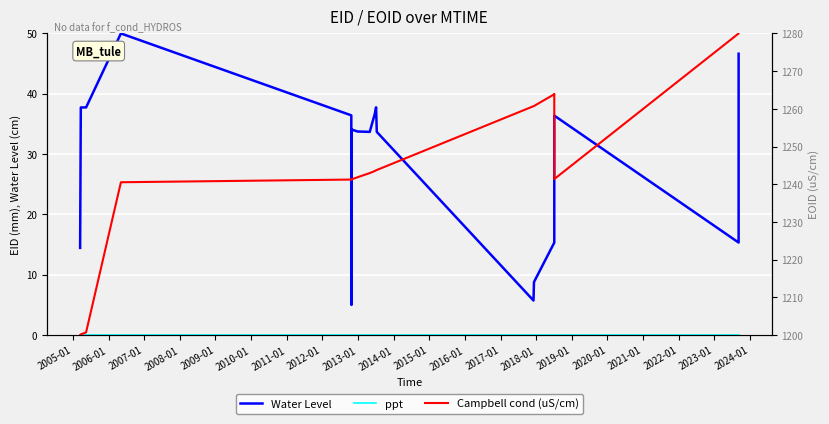

At which label does Water Level first exceed 33?

2005-01